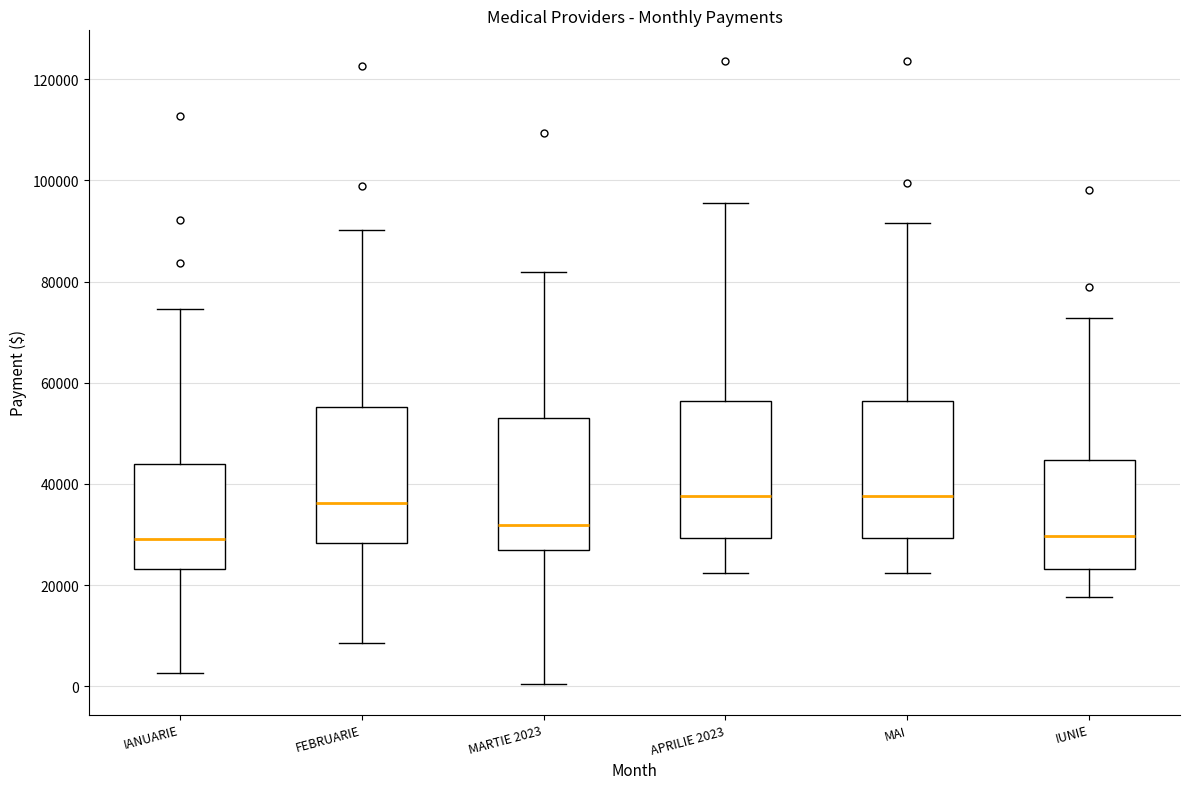

Where does the upper whisker of the box for APRILIE 2023 end on the y-axis? The values are not printed on the chart, so give them approximately, as read against the axis.

96000